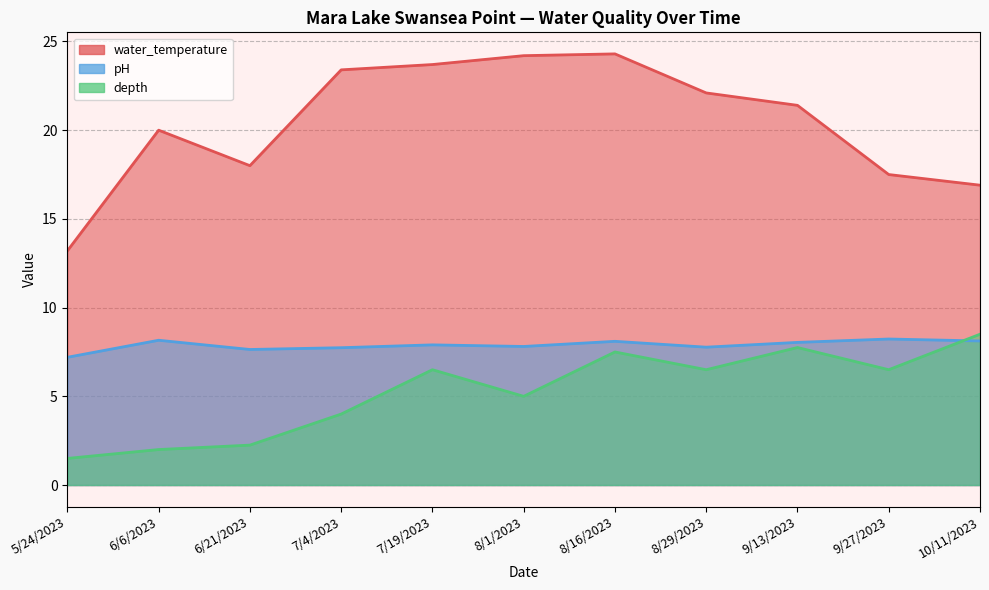

What is the value of the water_temperature point at the 1st from the left?

13.2